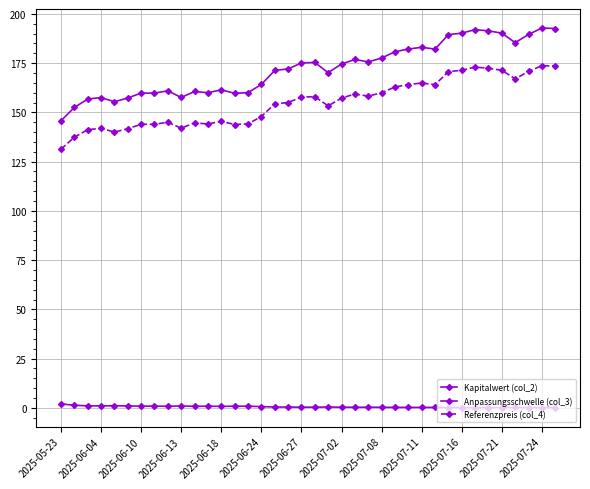

Reading right to left, list all the values displayed in this chart.

Kapitalwert (col_2): 0.1	0.1	0.1	0.2	0.2	0.1	0.1	0.2	0.2	0.2	0.2	0.2	0.2	0.3	0.3	0.3	0.3	0.4	0.3	0.3	0.4	0.4	0.7	0.8	0.8	0.8	0.8	0.8	0.9	0.8	0.9	0.9	1.0	1.1	1.0	1.0	1.3	2.0
Anpassungsschwelle (col_3): 192.6	192.9	189.6	185.4	190.2	191.4	192.0	190.2	189.5	182.1	183.1	182.2	180.8	177.6	175.6	176.9	174.5	170.2	175.4	175.1	172.1	171.3	164.2	160.0	159.7	161.5	160.0	160.6	157.6	160.9	159.8	159.8	157.3	155.4	157.5	156.8	152.5	145.7
Referenzpreis (col_4): 173.5	173.7	170.8	167.0	171.4	172.4	173.0	171.4	170.7	164.1	164.9	164.1	162.9	160.0	158.2	159.3	157.2	153.3	158.0	157.8	155.0	154.3	147.9	144.2	143.8	145.5	144.1	144.7	142.0	145.0	144.0	144.0	141.7	140.0	141.9	141.2	137.4	131.3